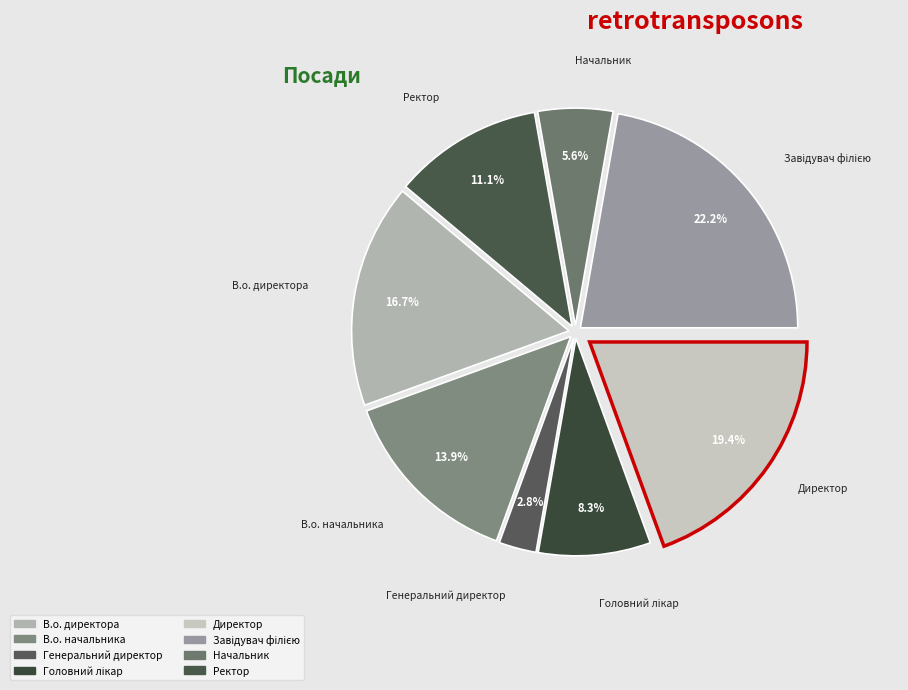

How many segments does this pie chart have?

8